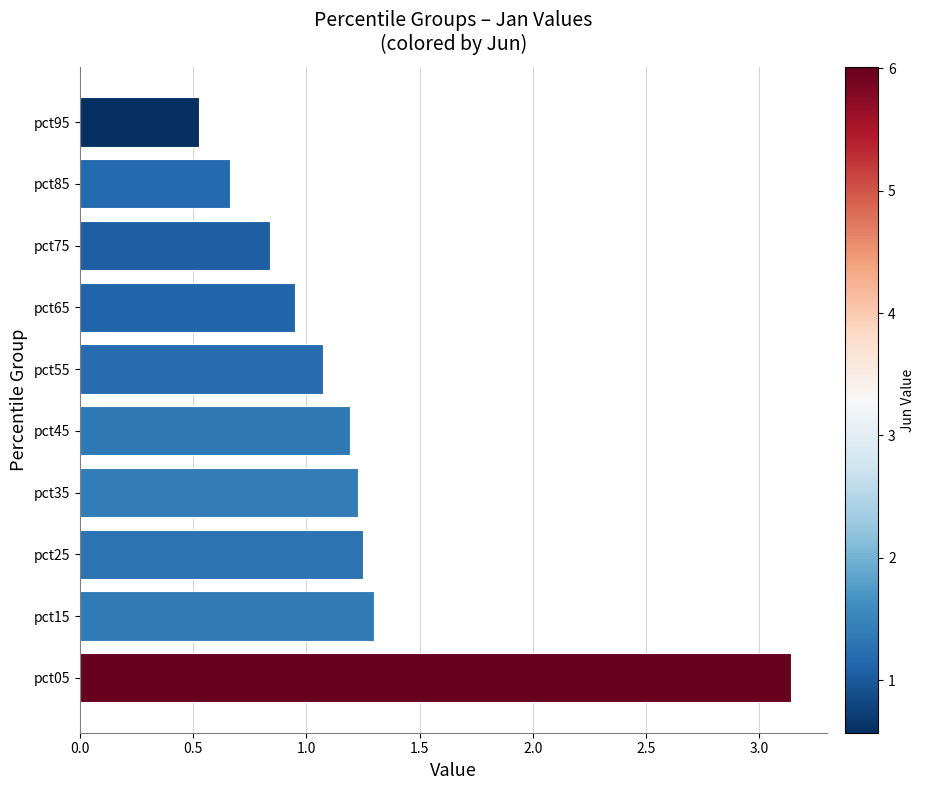

What is the change in value from pct35 to pct95?

-0.7